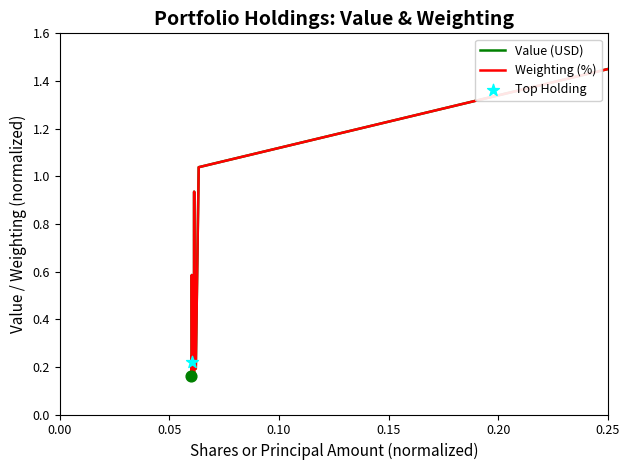

Is this an area chart (filled region under the line)?

No